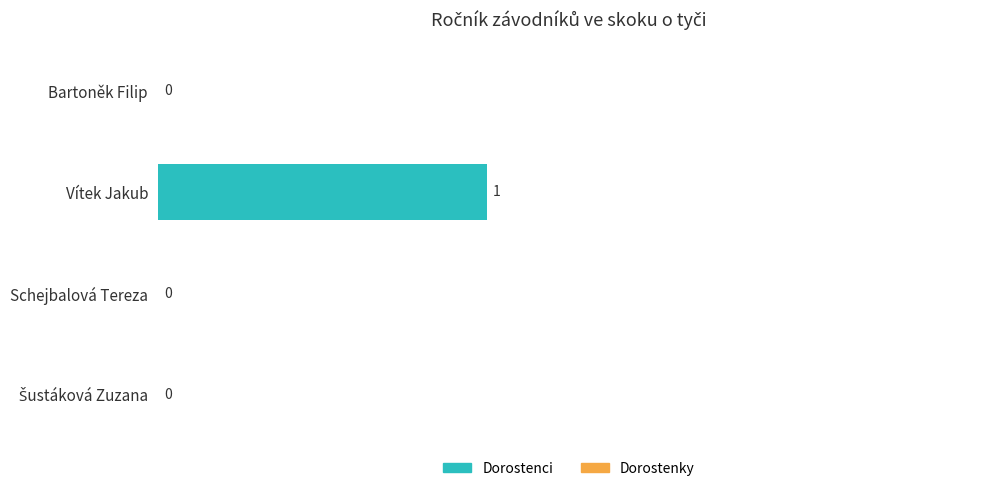

Is it true that Dorostenci equals 0.3 at Vítek Jakub?

False